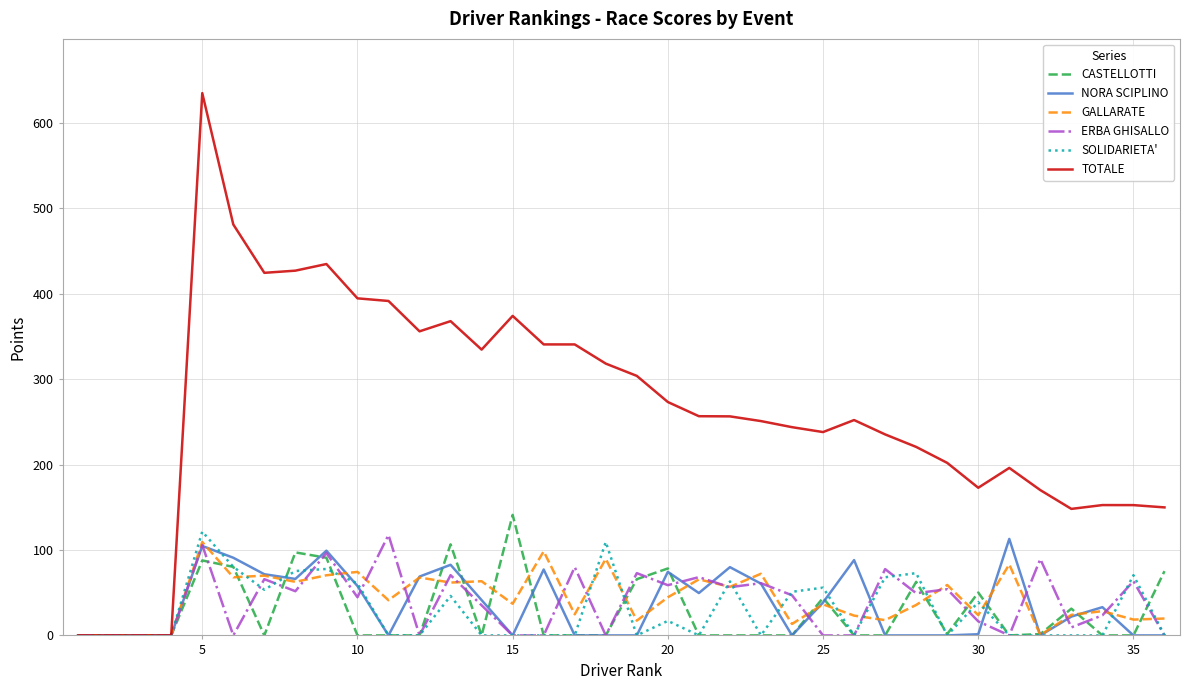

Does the chart have visible grid lines?

Yes